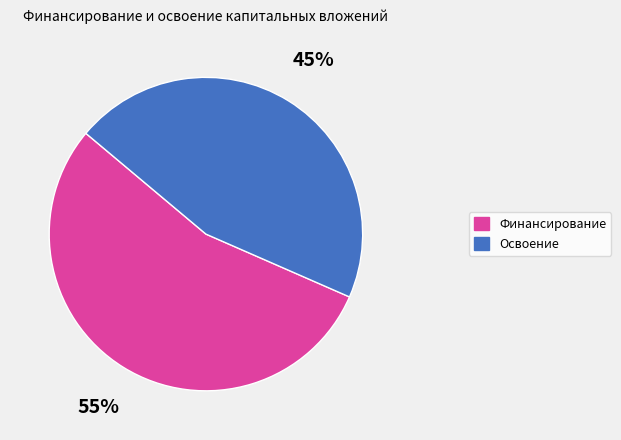

To the nearest percent, what is the average slice percentage?

50%